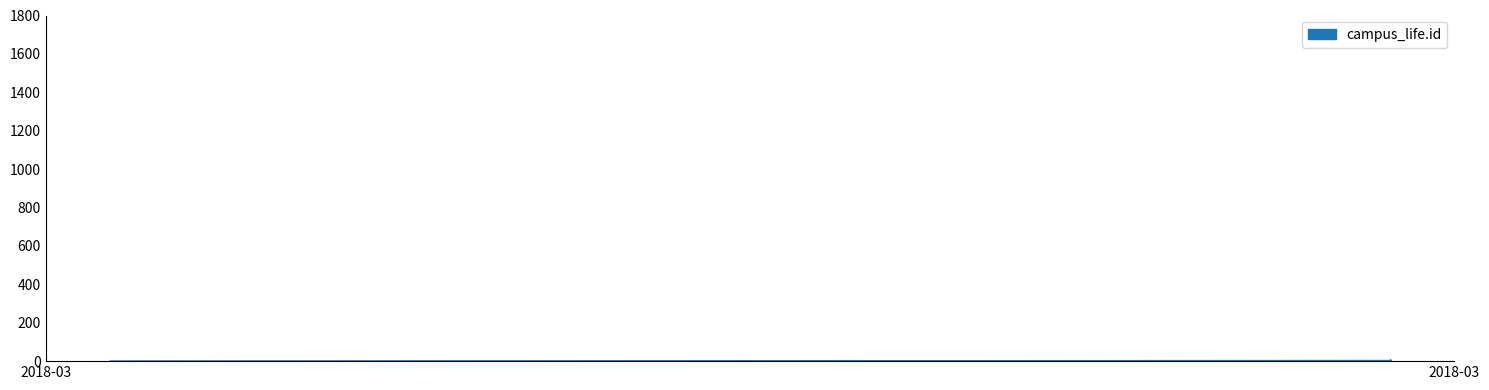

At which category does the chart reach its minimum across all series?

2018-03-30 03:18:22